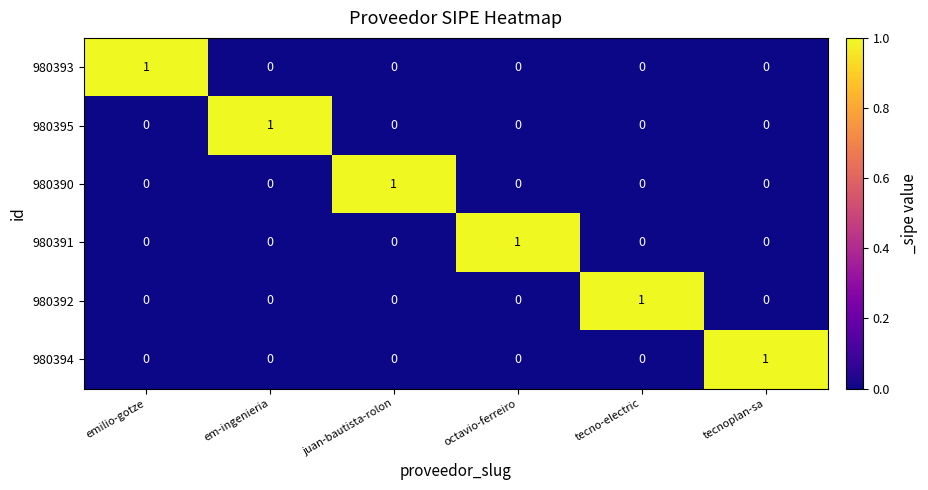

Is it true that 980395 equals 0 at tecnoplan-sa?

True